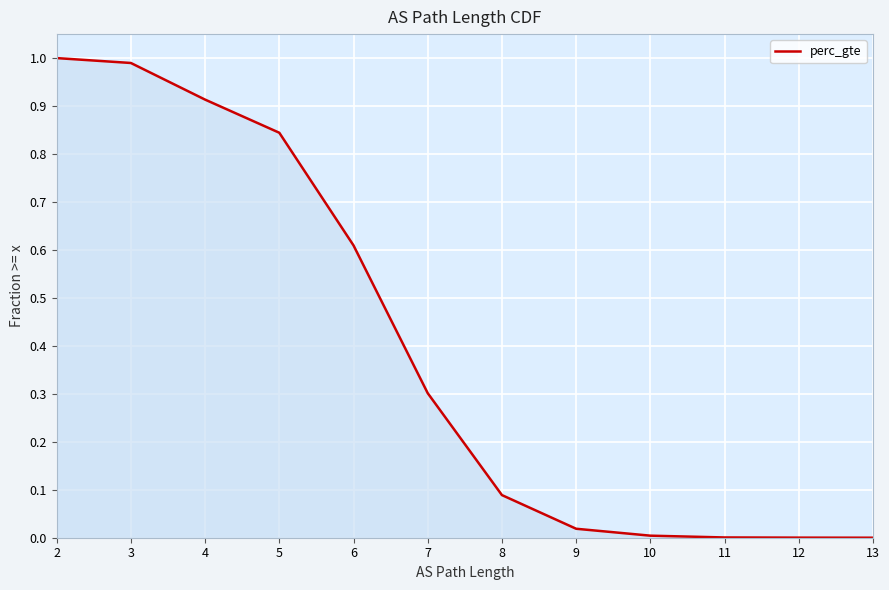

What is the difference between the second highest and second lowest values?

1.0